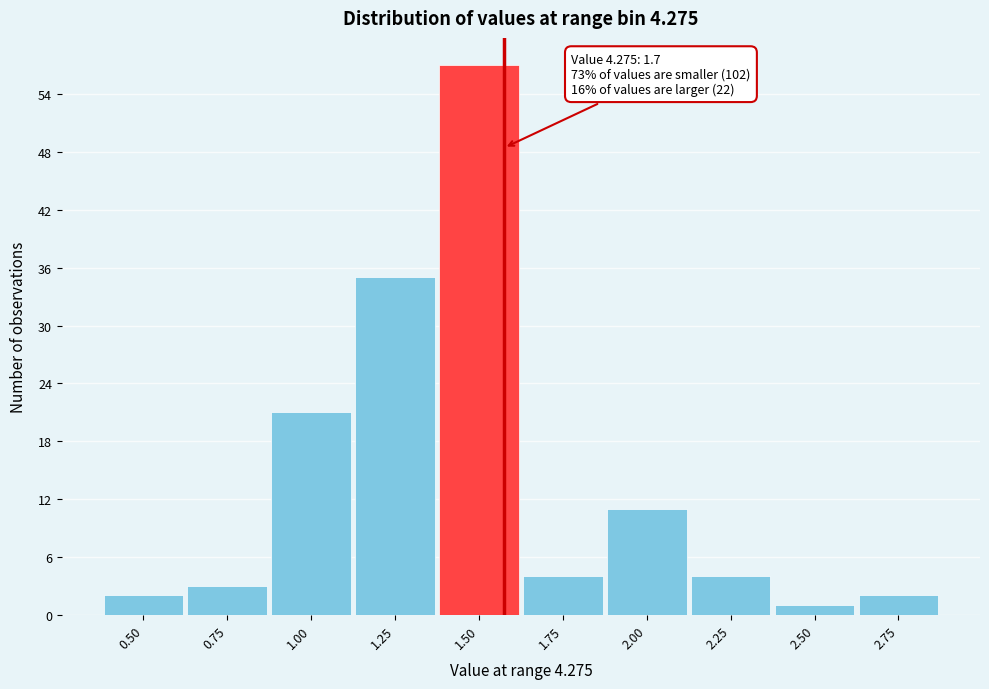

Reading left to right, transcribe all the data shown in this chart.

0.50=2	0.75=3	1.00=21	1.25=35	1.50=57	1.75=4	2.00=11	2.25=4	2.50=1	2.75=2